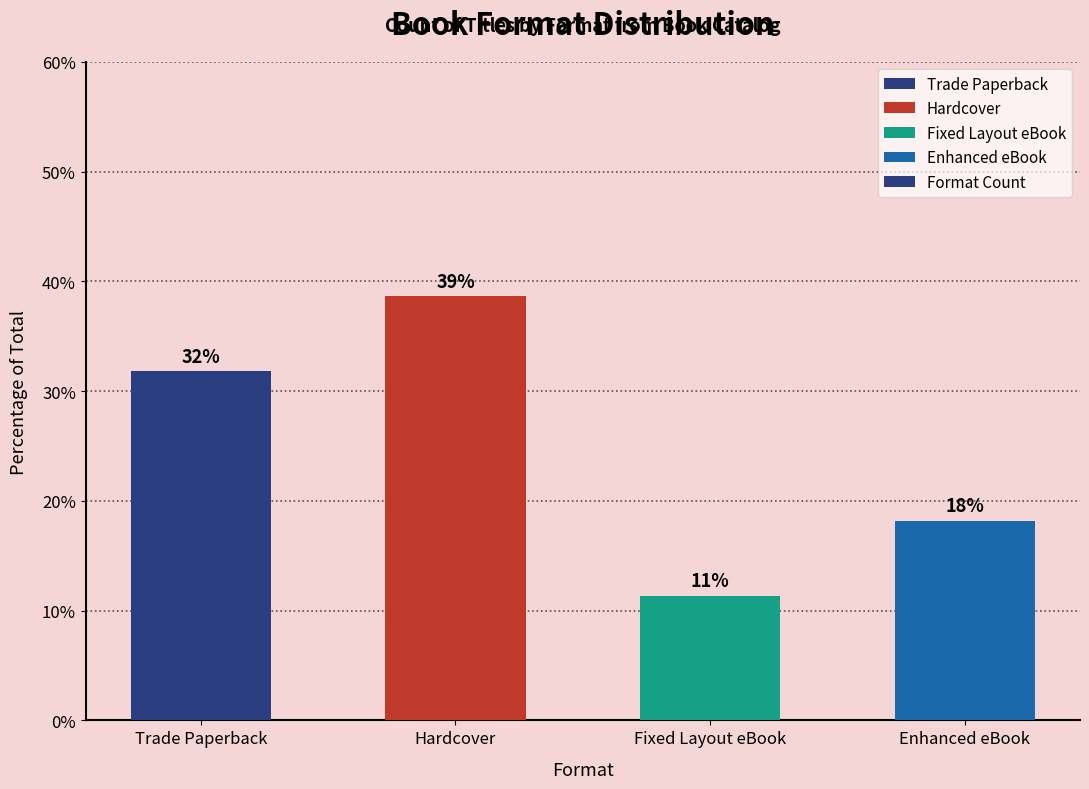

Are the bars horizontal?

No